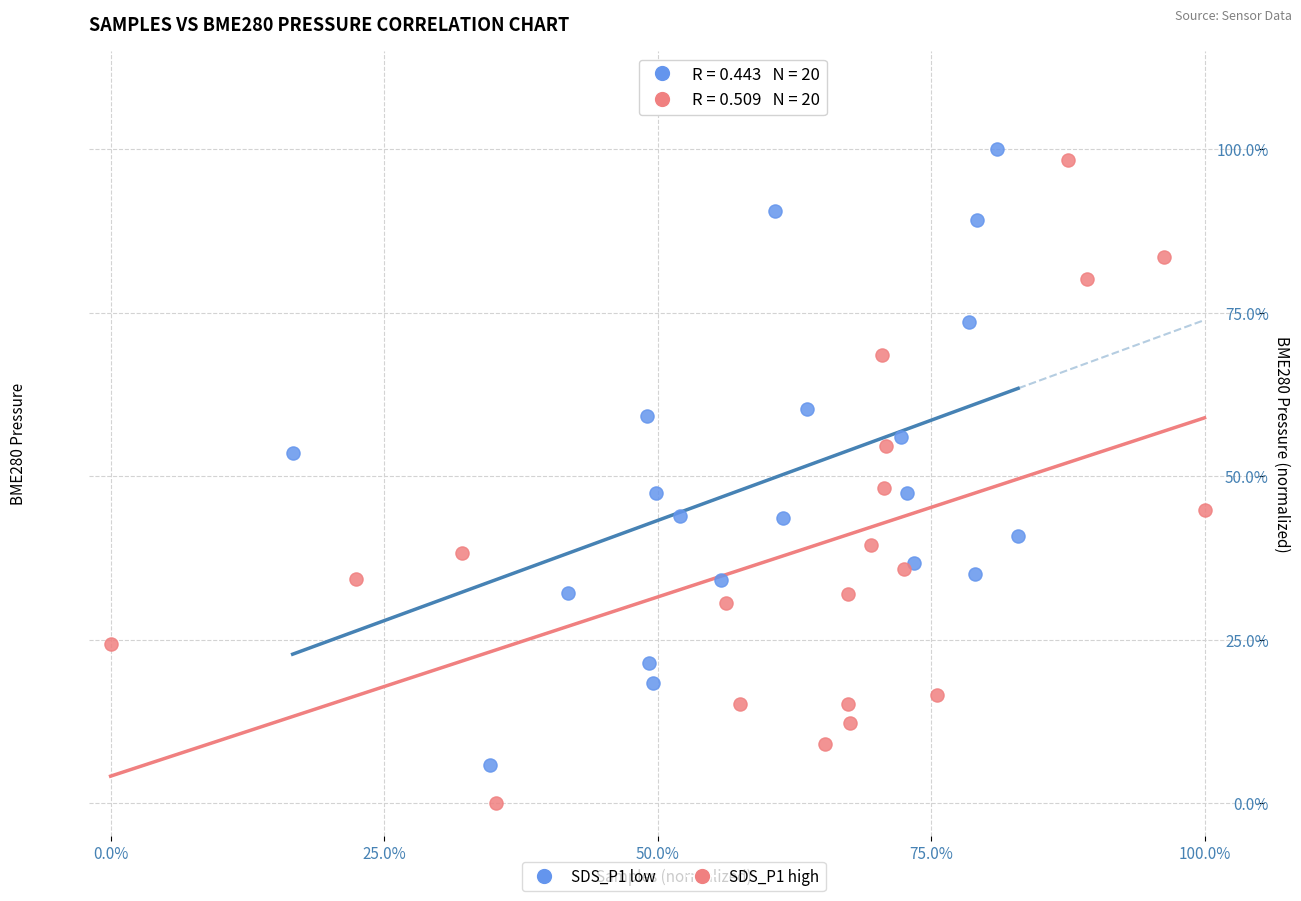

What are all the series names shown in the legend?

SDS_P1 low, SDS_P1 high